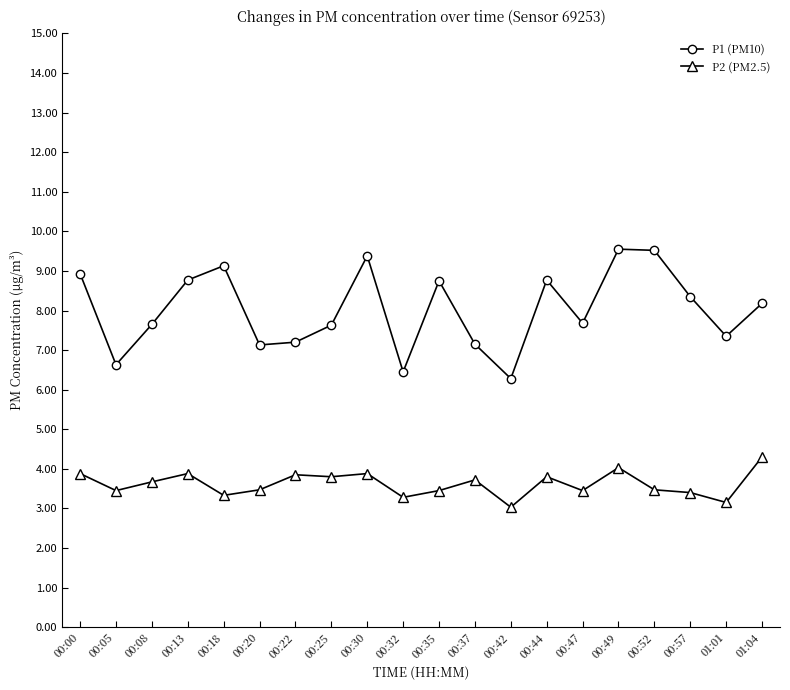

Does the chart have visible grid lines?

No